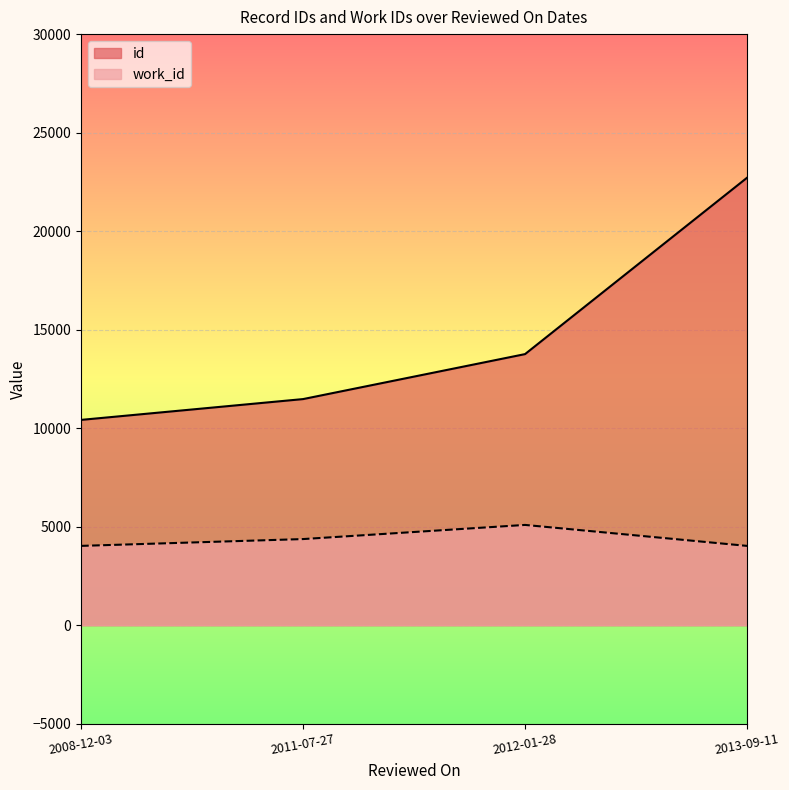

The work_id series shows 2382 at 2013-09-11. True or false?

False